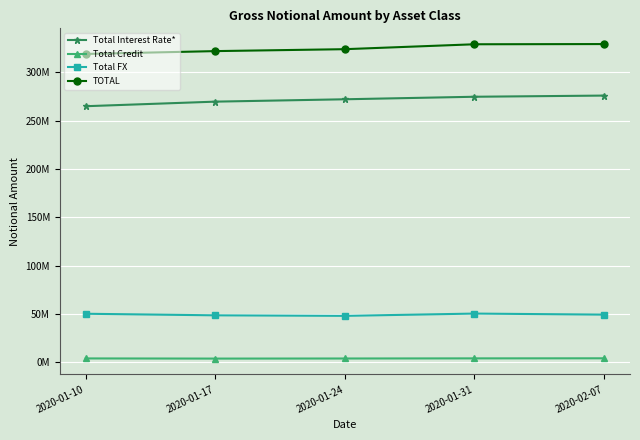

Does the chart have visible grid lines?

Yes